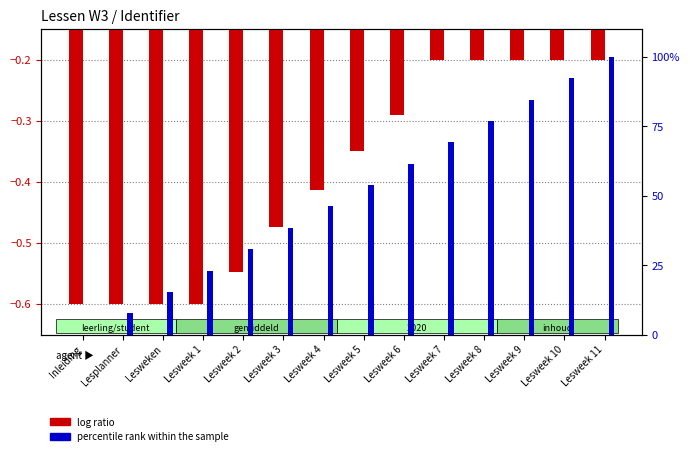

Does the chart contain any negative values?

Yes